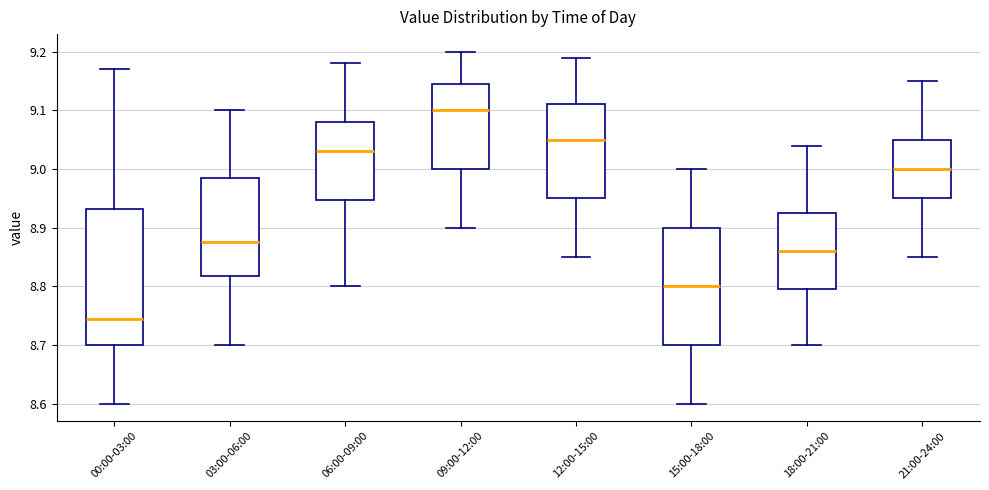

Which box is the tallest, from its lower edge to its upper edge?

00:00-03:00